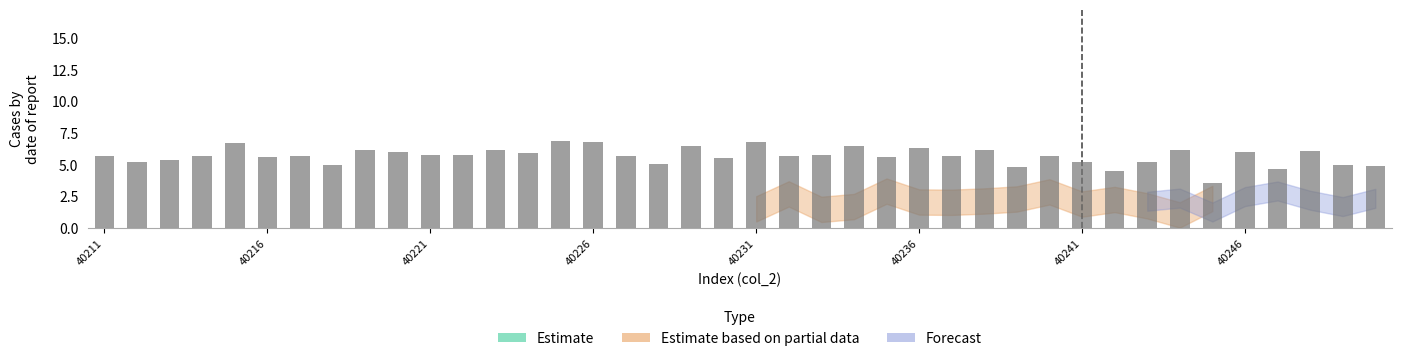

What is the maximum value shown in the chart?

6.9